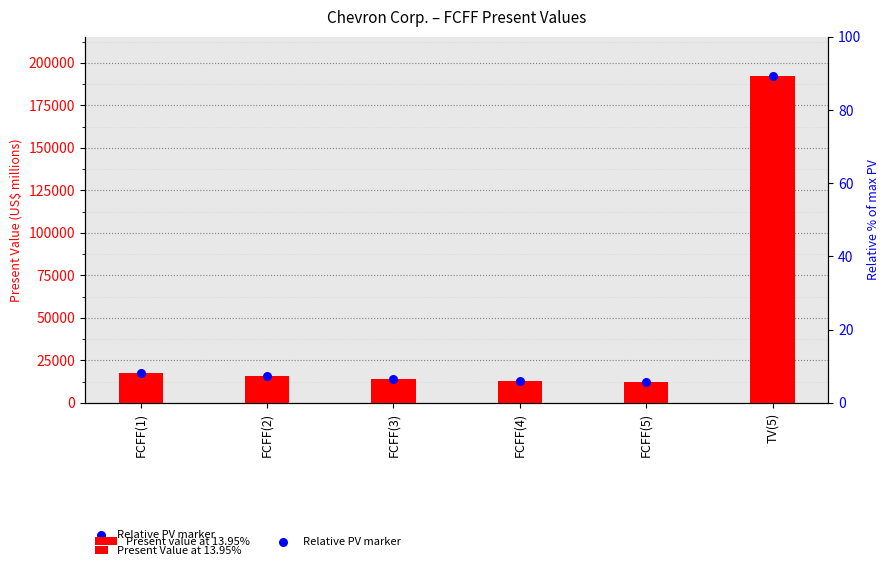

Which series has the widest spread of Y values?

Present Value at 13.95%